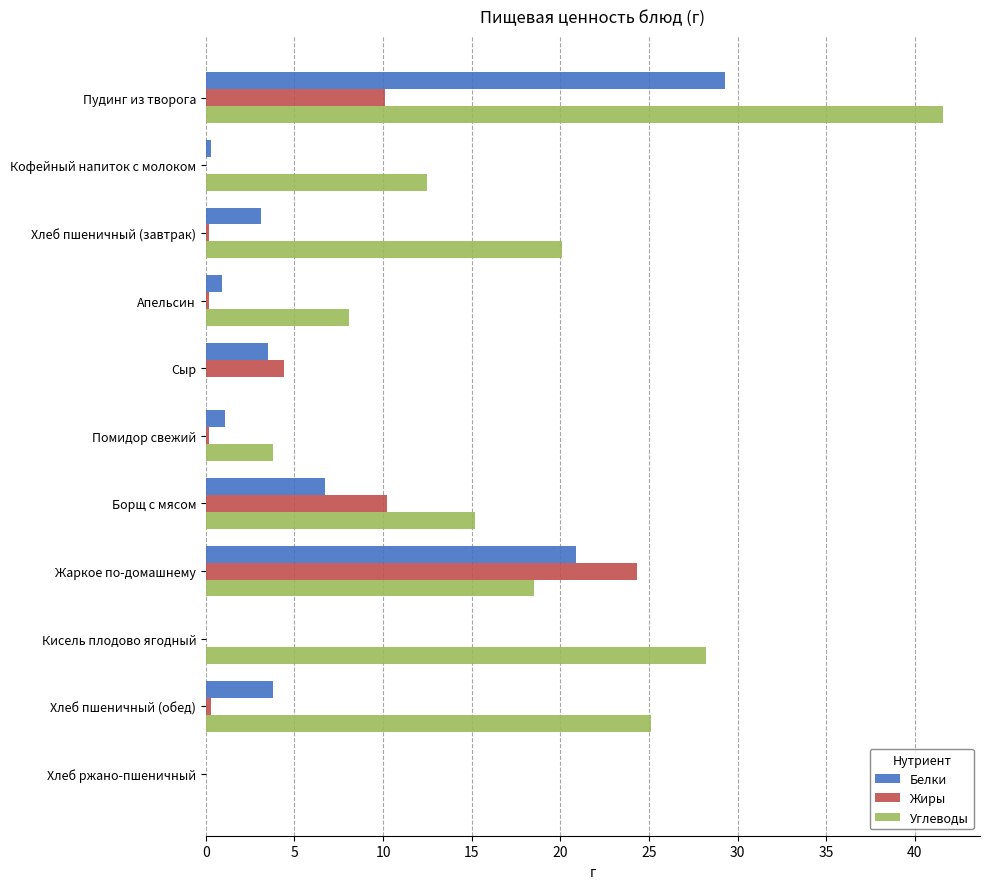

What is the maximum value for Белки?

29.3